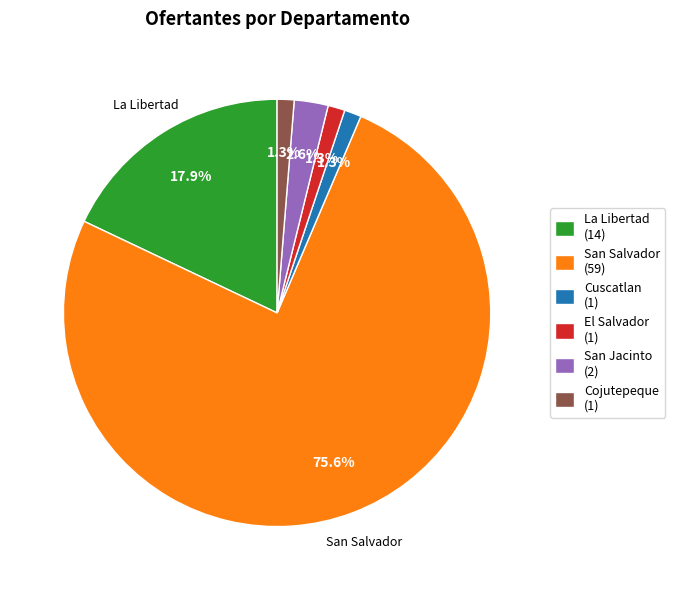

Does any single category account for the majority?

Yes